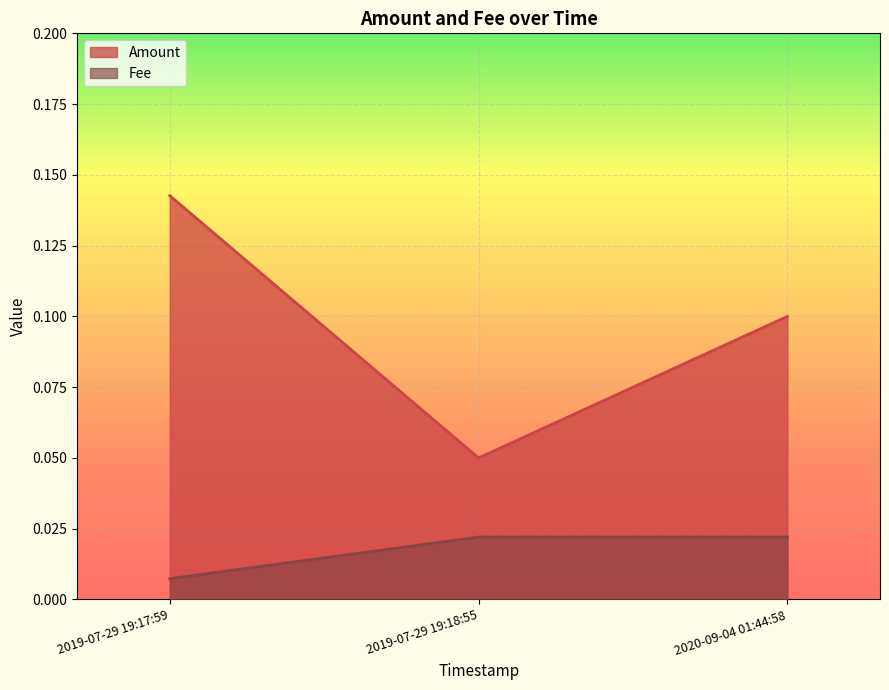

Where is Amount nearest to the value 0?

2019-07-29 19:18:55